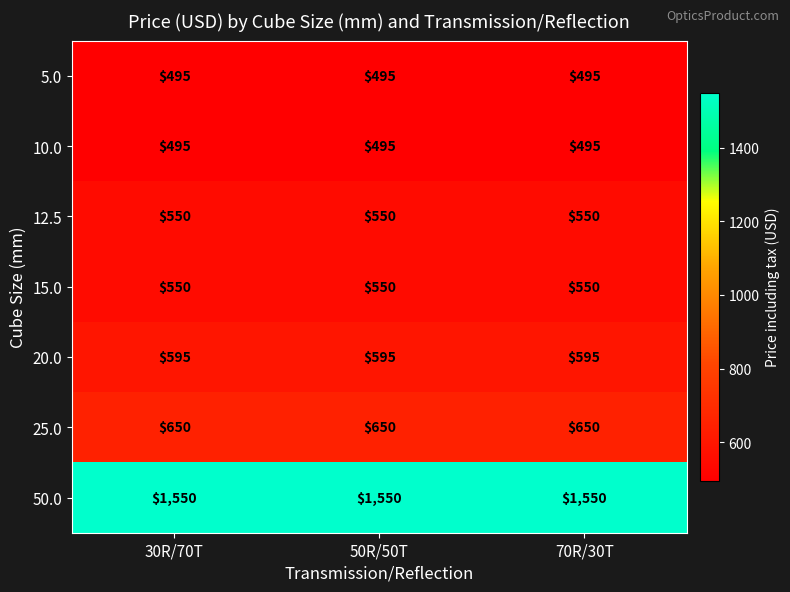

Is it true that 20.0 equals 595 at 70R/30T?

True